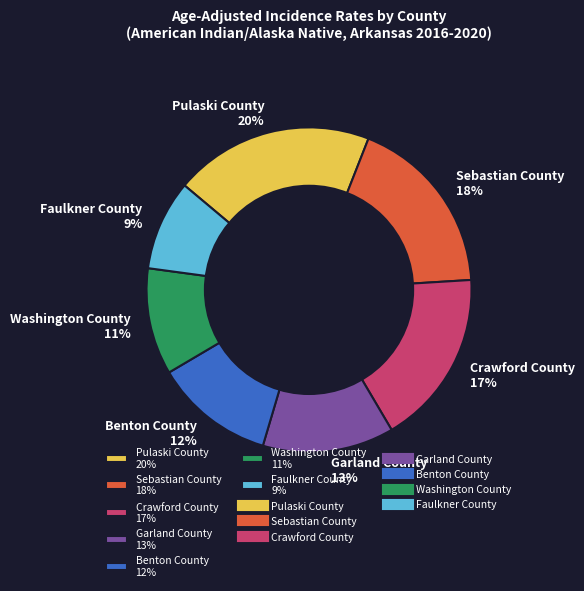

Does any single category account for the majority?

No